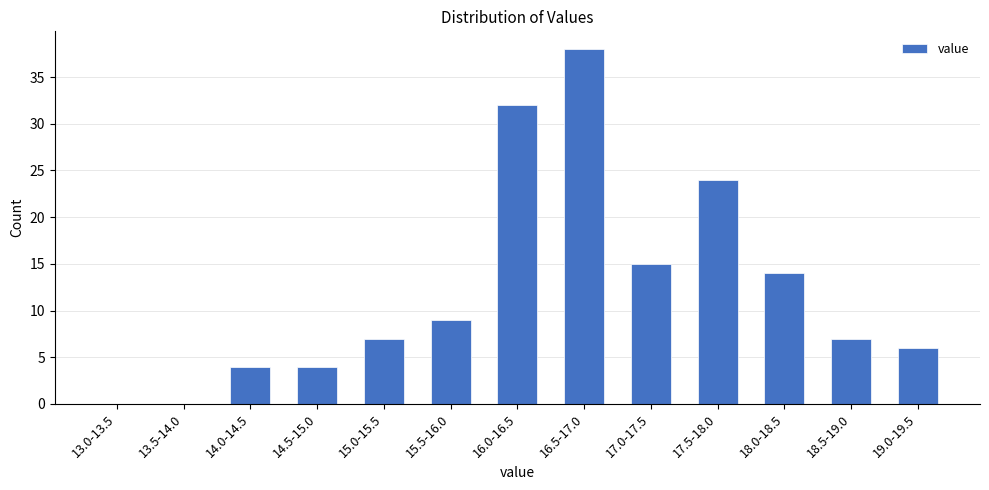

Reading right to left, transcribe all the data shown in this chart.

19.0-19.5=6	18.5-19.0=7	18.0-18.5=14	17.5-18.0=24	17.0-17.5=15	16.5-17.0=38	16.0-16.5=32	15.5-16.0=9	15.0-15.5=7	14.5-15.0=4	14.0-14.5=4	13.5-14.0=0	13.0-13.5=0